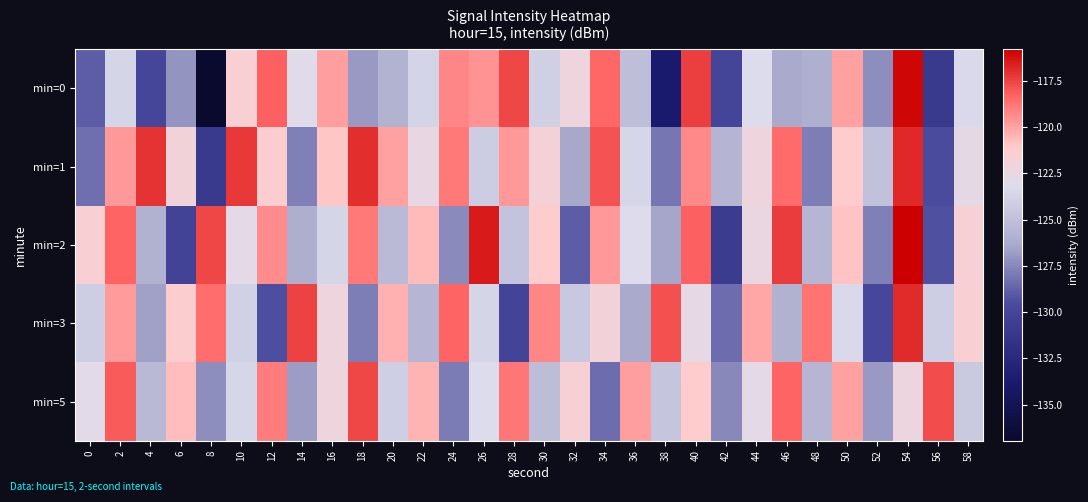

Rank the series at 38 from highest to lowest value.

min=3, min=5, min=2, min=1, min=0